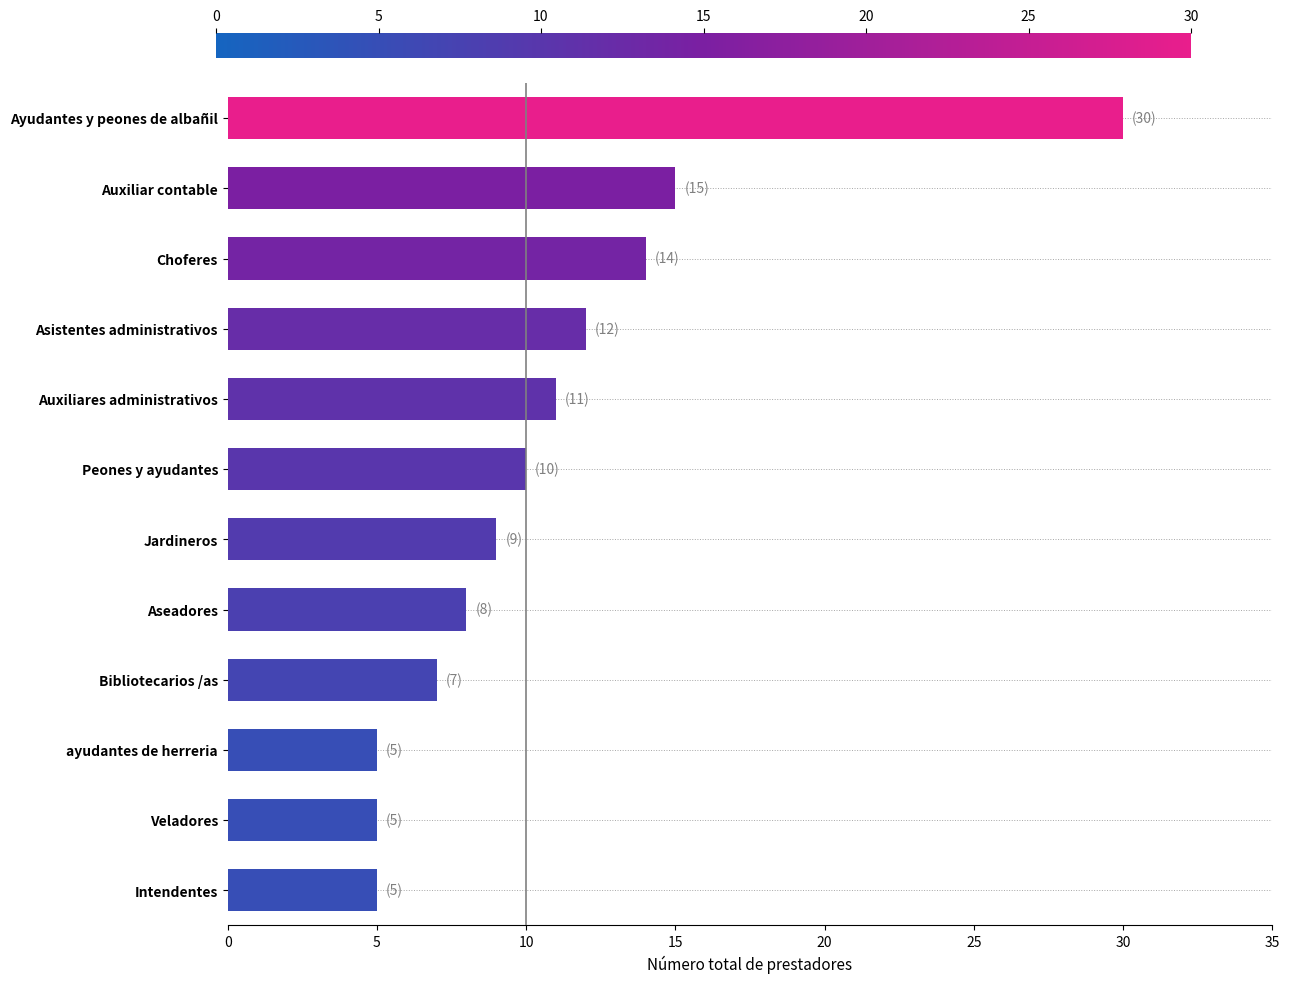

What is the smallest value displayed?

5